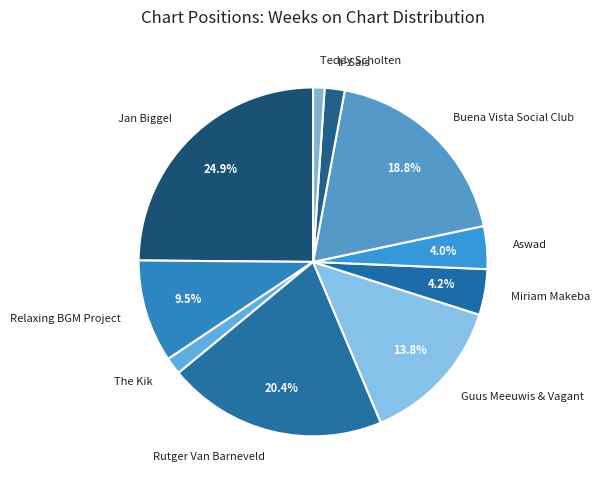

To the nearest percent, what is the difference between the largest and smallest slice percentages?

24%